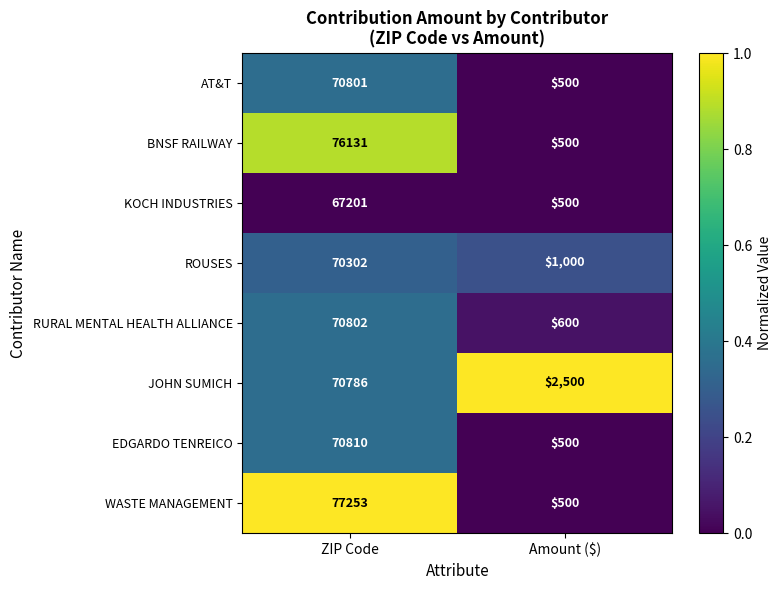

At which category is the sum across all series the highest?

ZIP Code